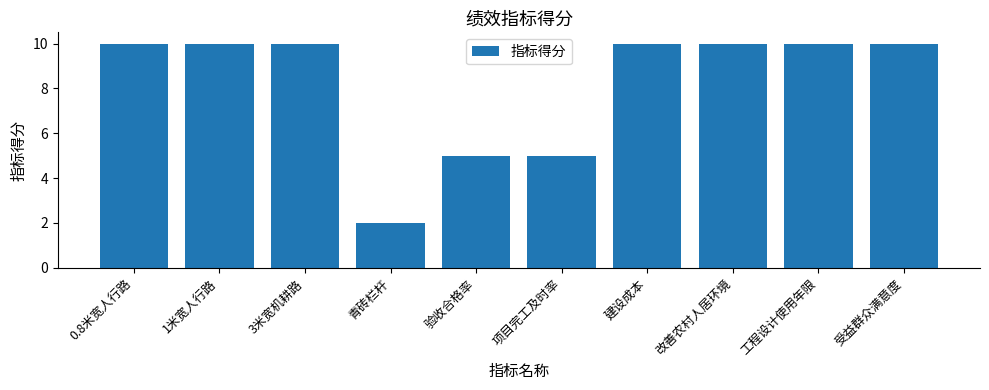

Approximately how many times larger is the value at 受益群众满意度 compared to 项目完工及时率?

2.0